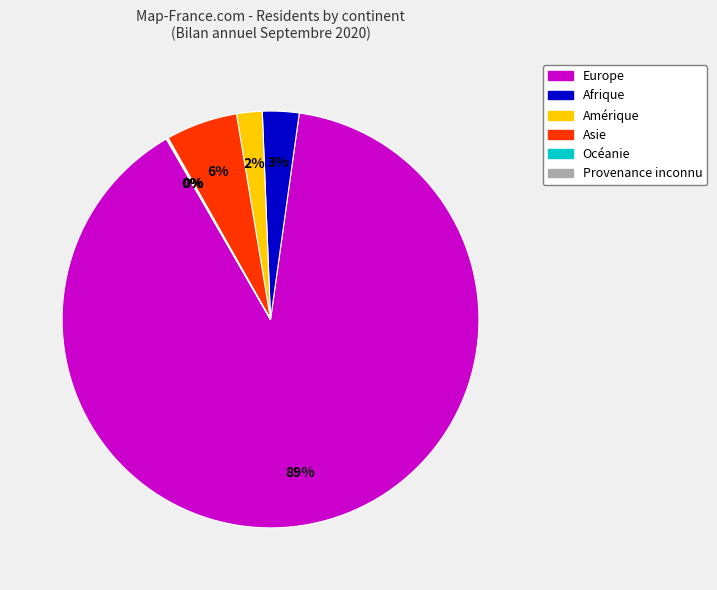

Combined, do Asie and Amérique account for over 50%?

No